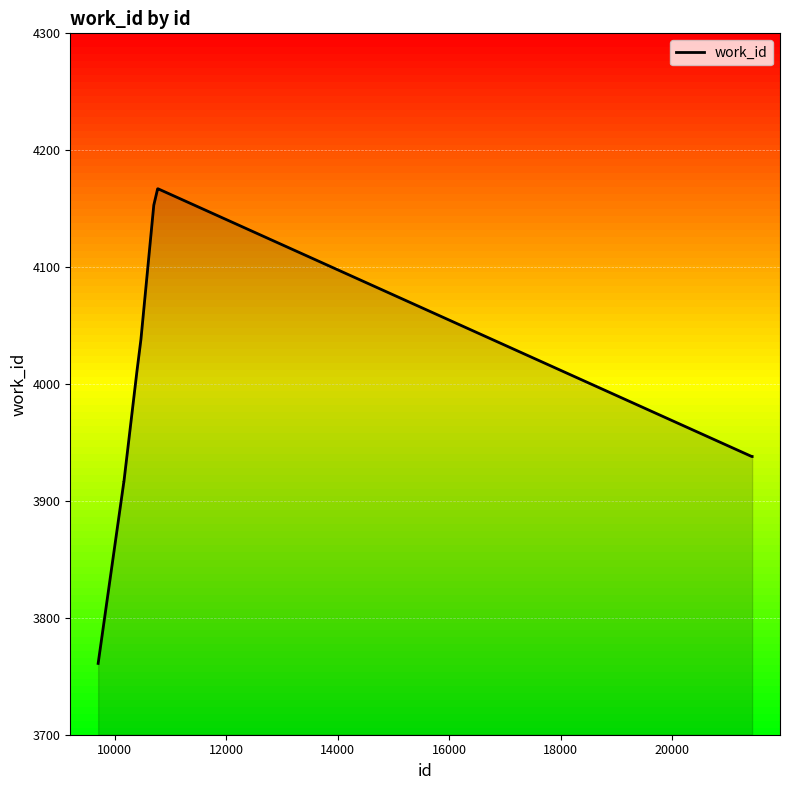

What is the smallest value displayed?

3761